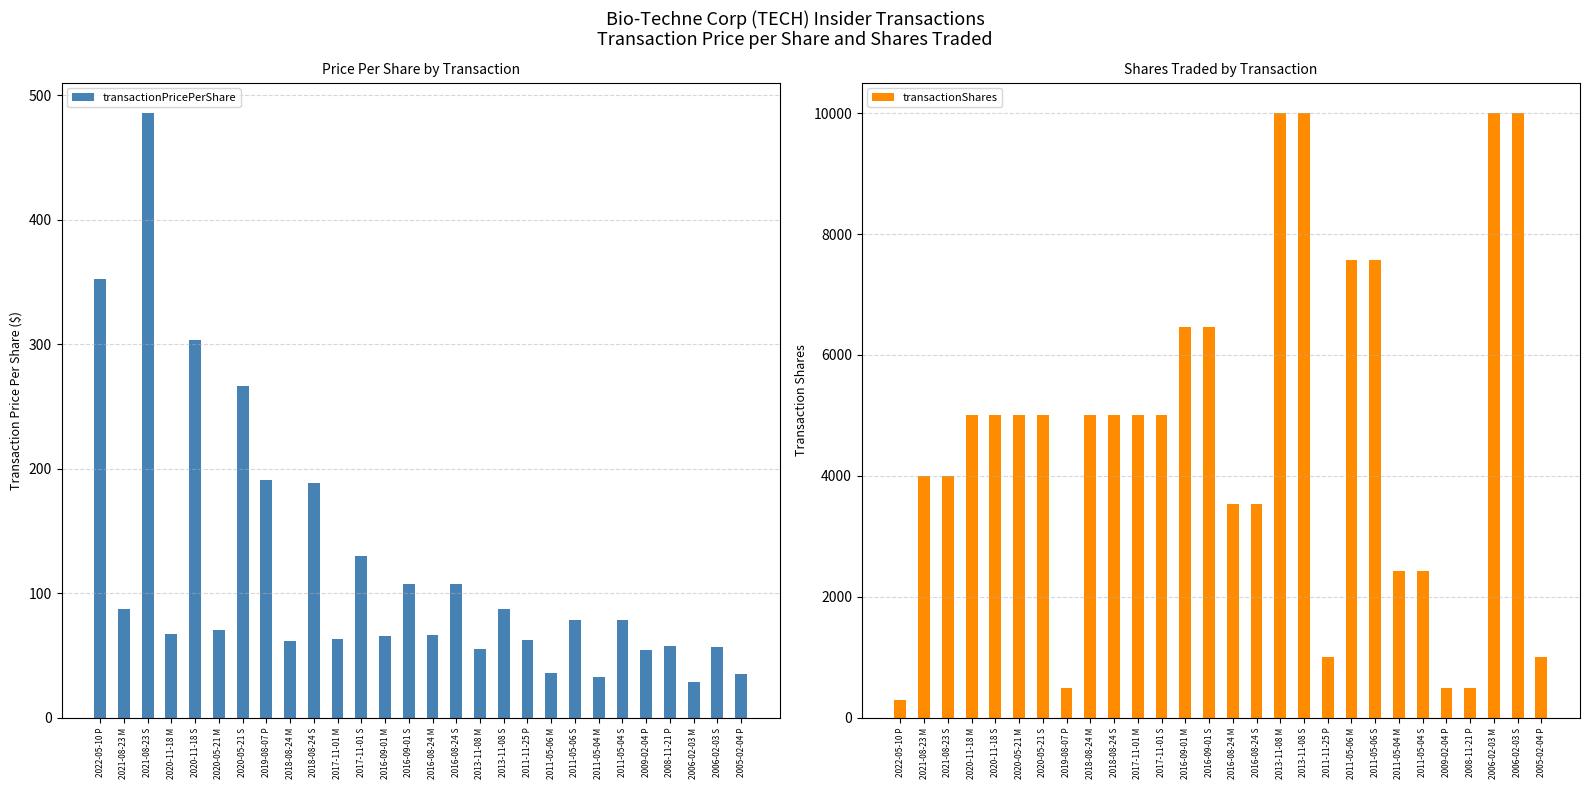

What is the maximum value for transactionShares?

10000